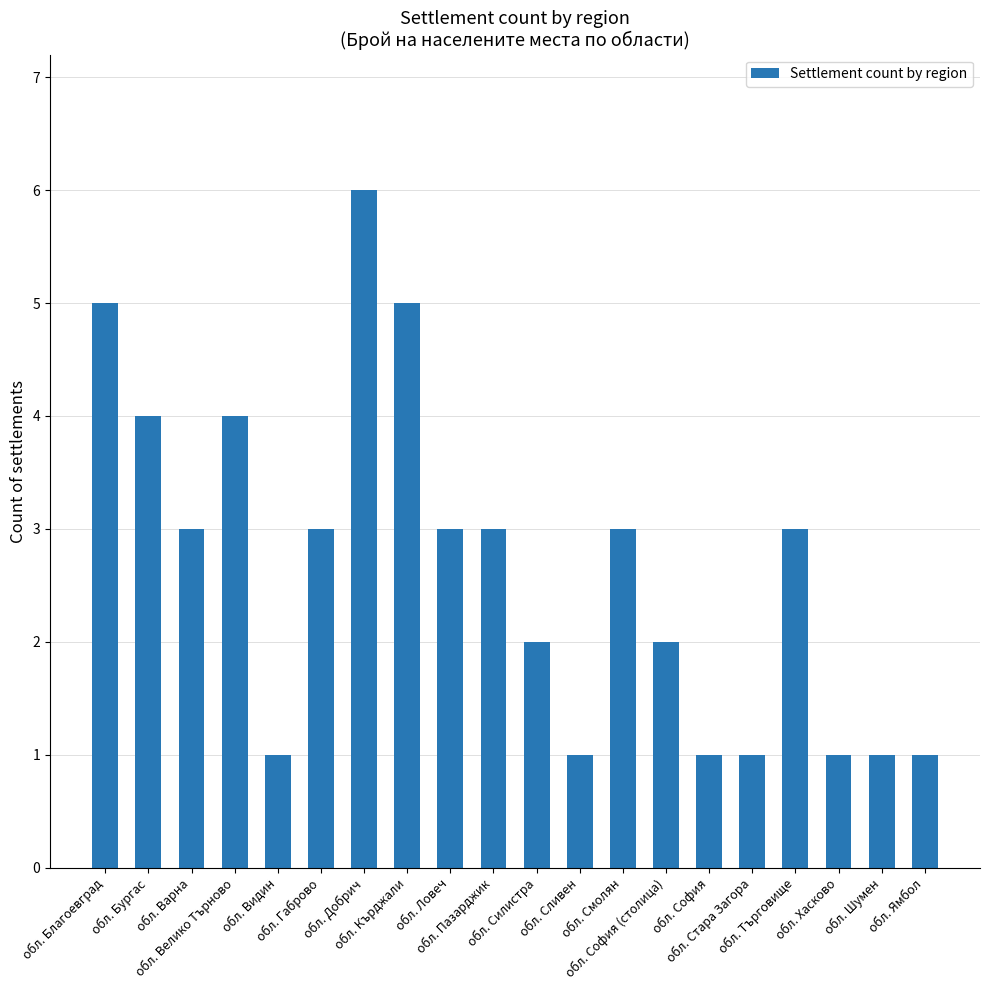

What is the value of the 11th bar from the left?

2